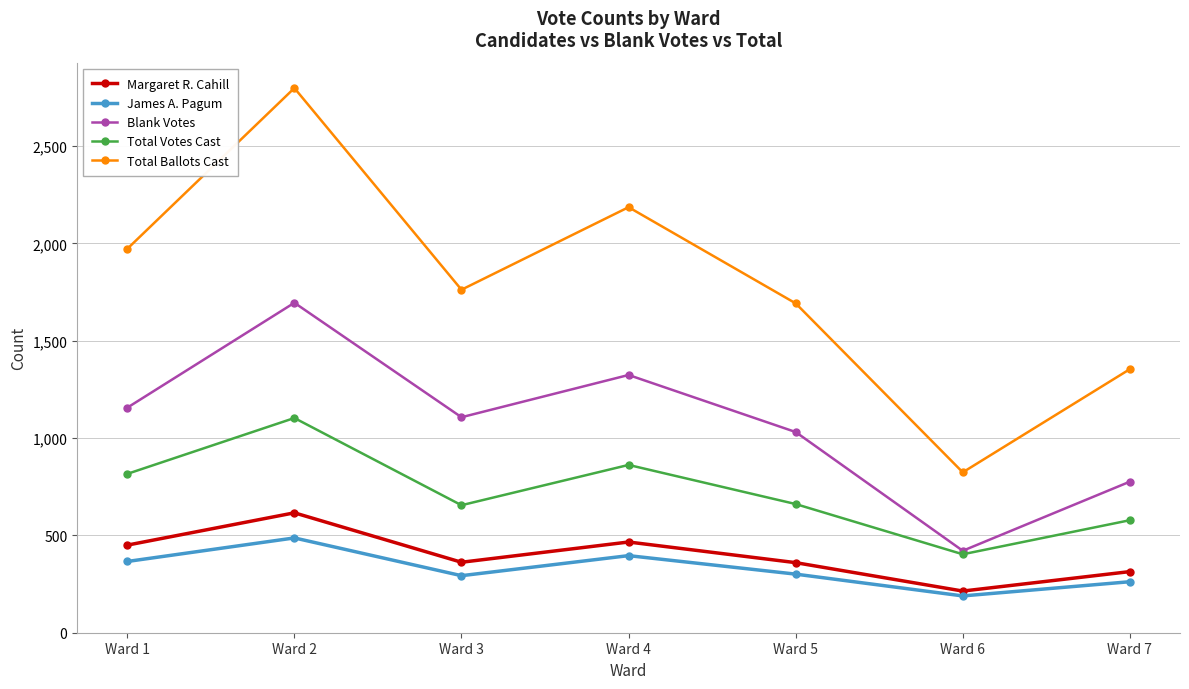

True or false: James A. Pagum and Blank Votes intersect in this chart.

False